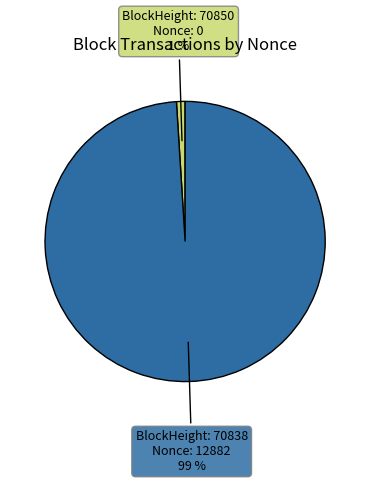

Is there any slice that represents more than half of the pie?

Yes